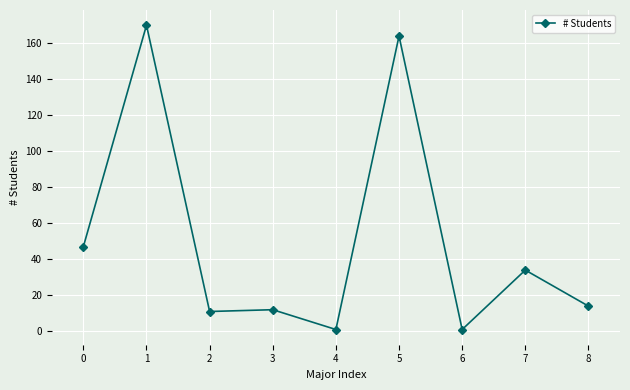

How many series are shown in this chart?

1